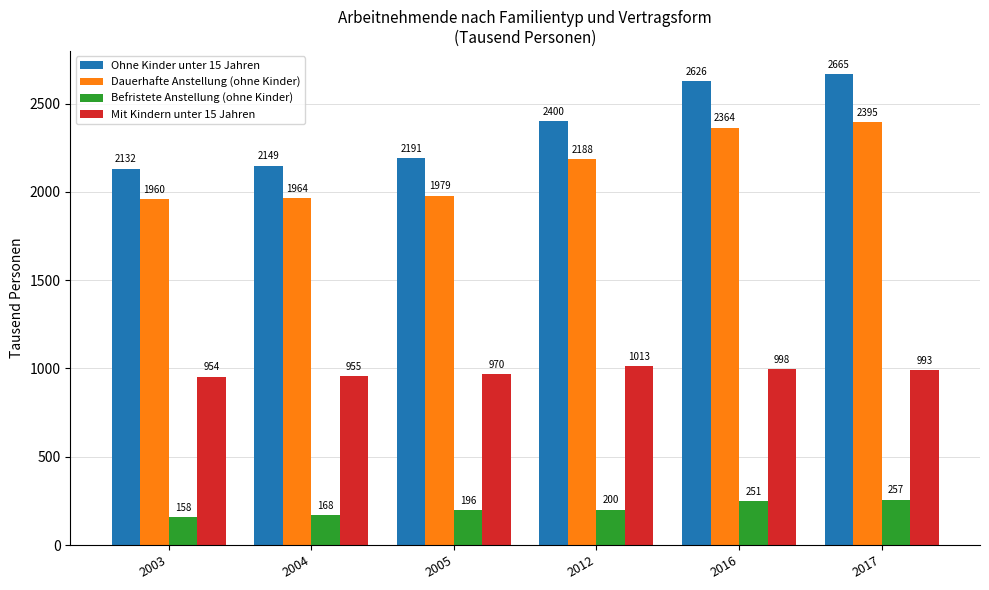

How many distinct data groups are displayed?

4